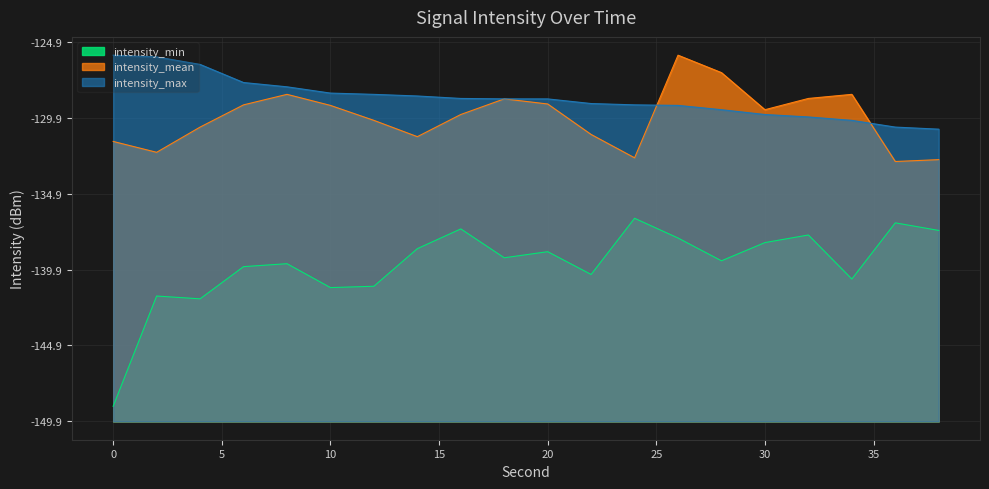

List the labels in order of intensity_mean value, largest first.

26, 28, 8, 34, 32, 18, 20, 6, 10, 30, 16, 12, 4, 22, 14, 0, 2, 24, 38, 36